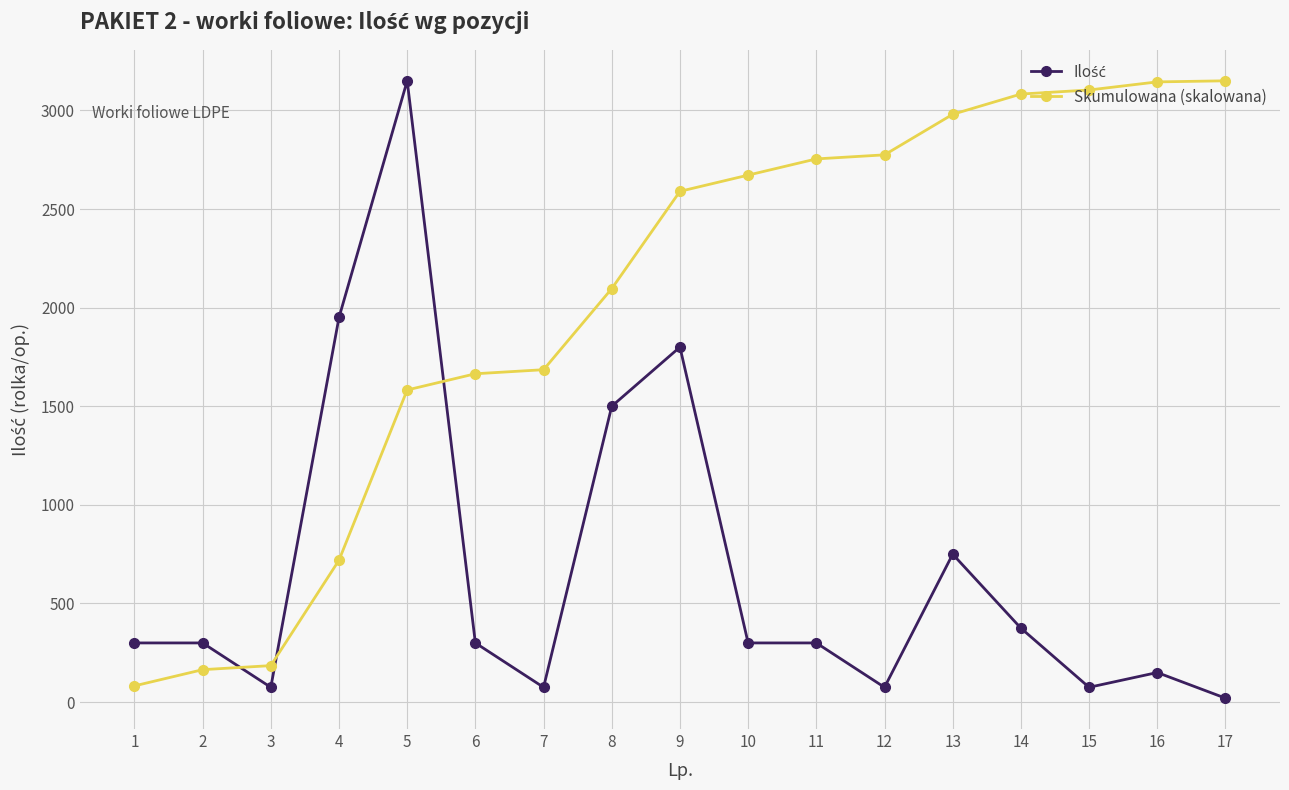

What is the difference between the maximum and second lowest values in the Skumulowana (skalowana) series?

2985.6